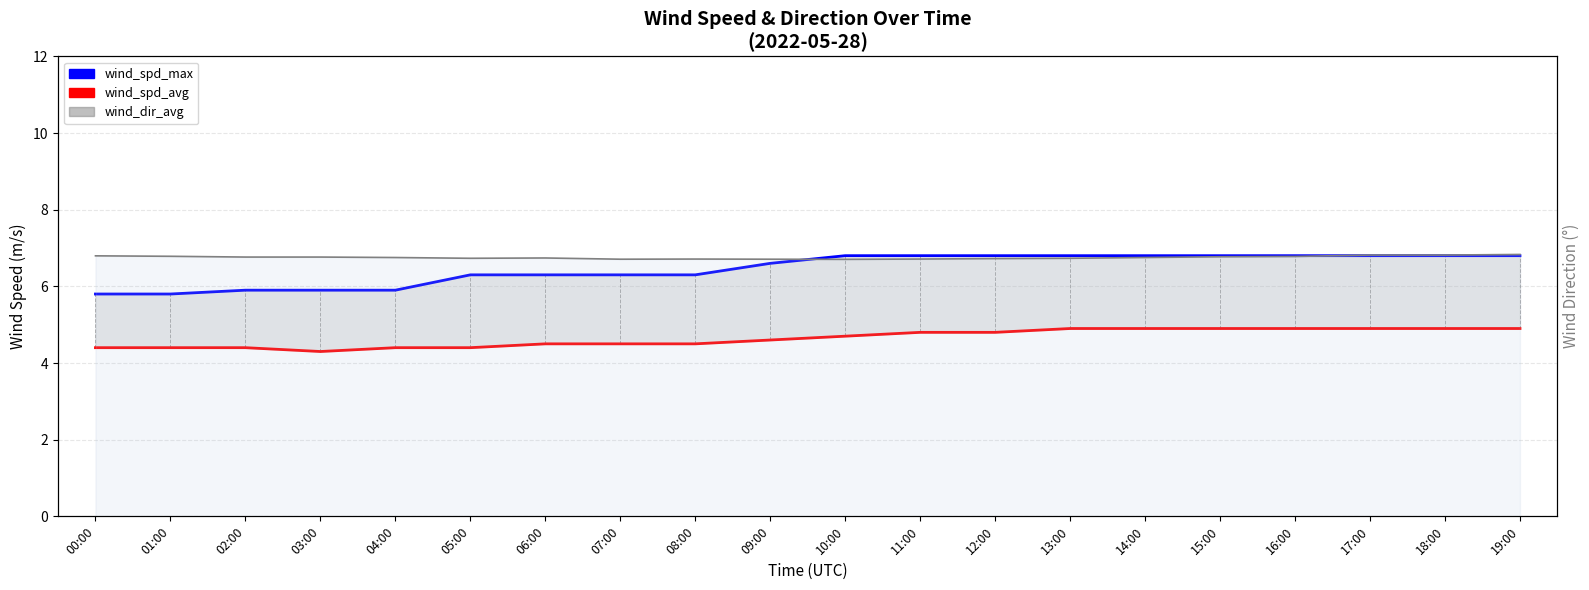

What are all the series names shown in the legend?

wind_spd_max, wind_spd_avg, wind_dir_avg